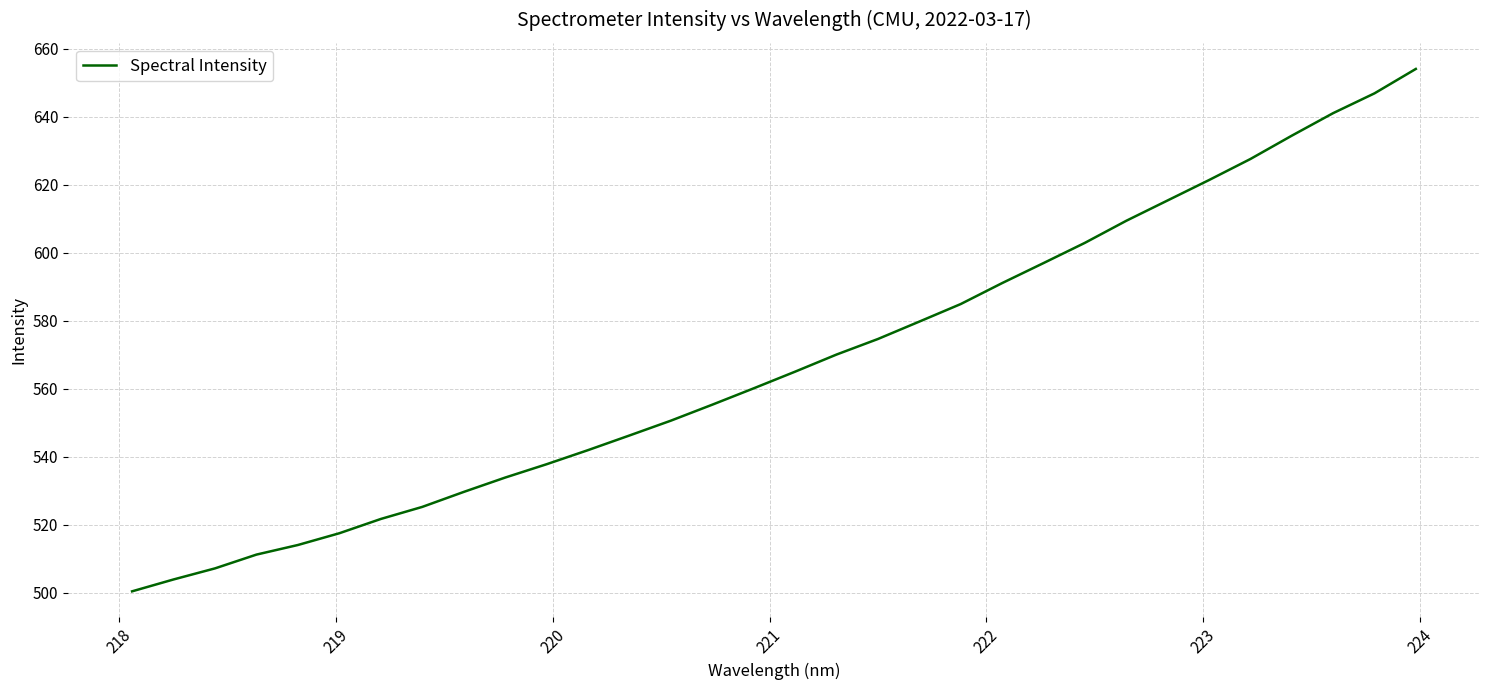

What is the difference between the maximum and minimum values?

153.6